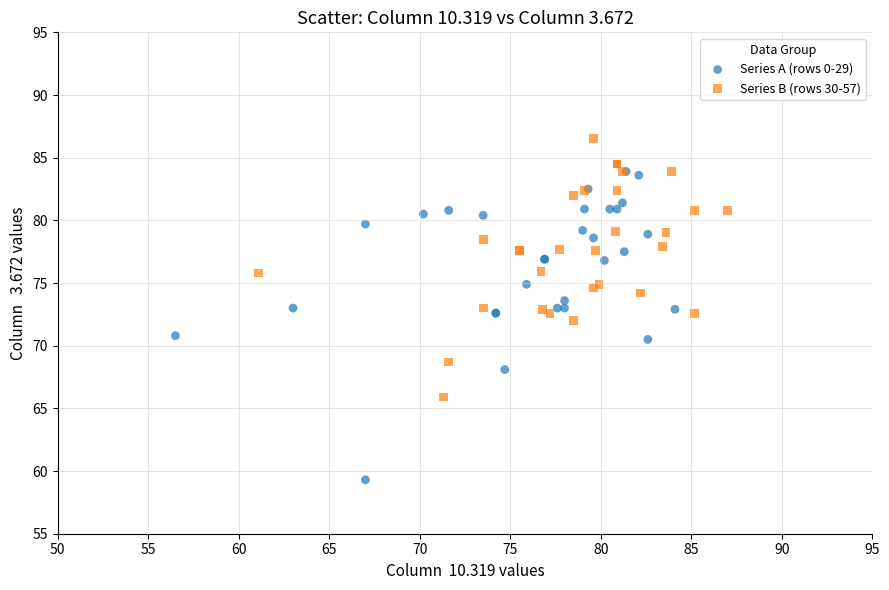

Which series has the largest Y range (max minus min)?

Series A (rows 0-29)